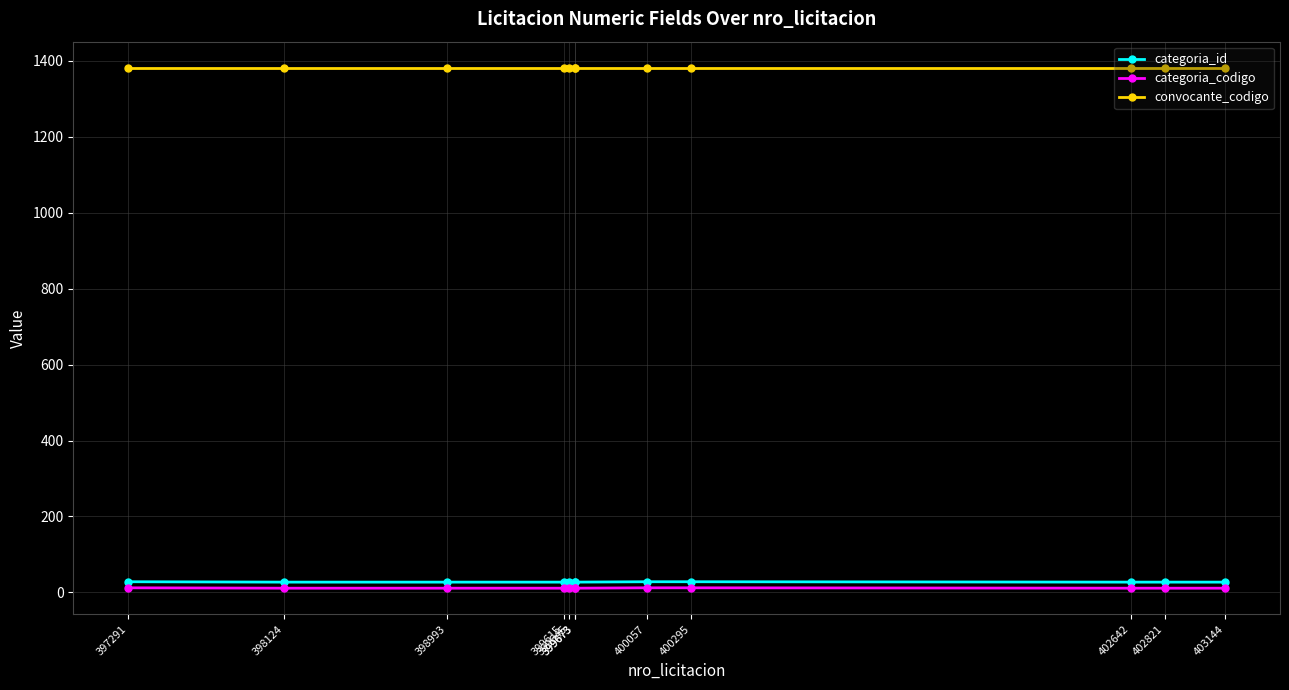

Where is categoria_id nearest to the value 27?

398124